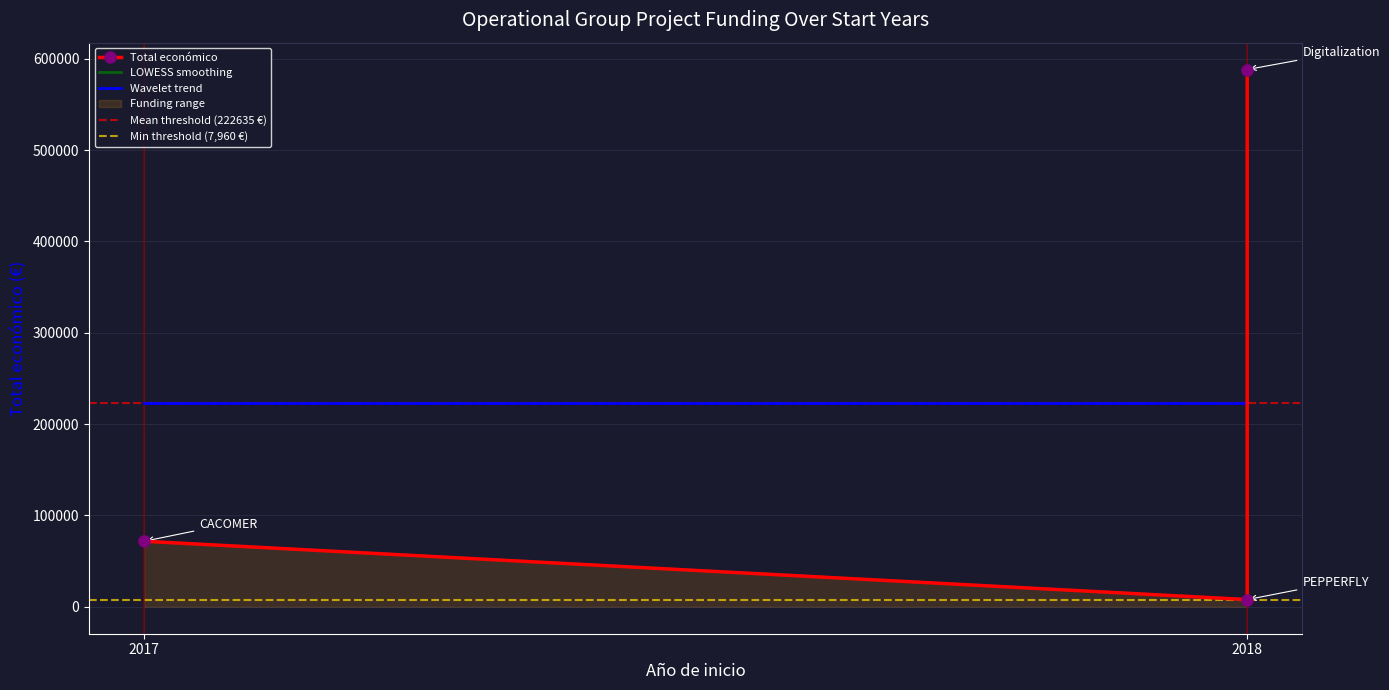

What is the difference between the maximum and minimum values?

580186